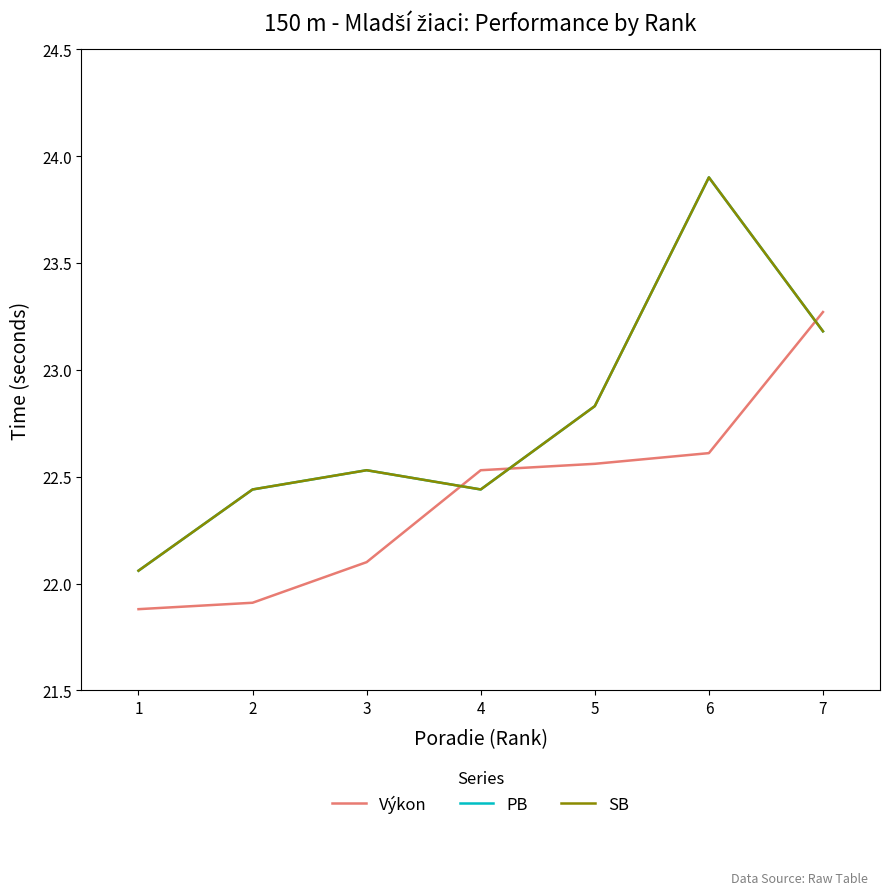

Does the chart display data point markers on the line(s)?

No